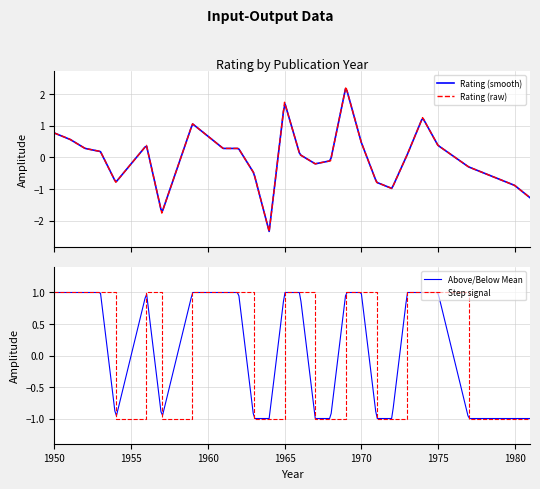

How many categories are shown in the chart?

26